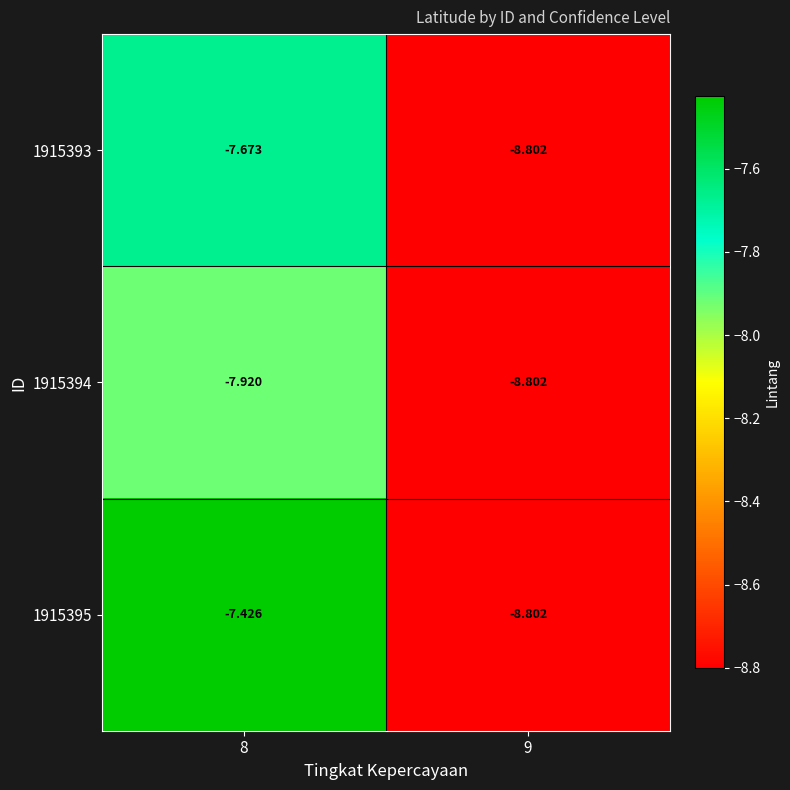

Is the value of 1915394 at 8 greater than the value of 1915393 at 9?

Yes